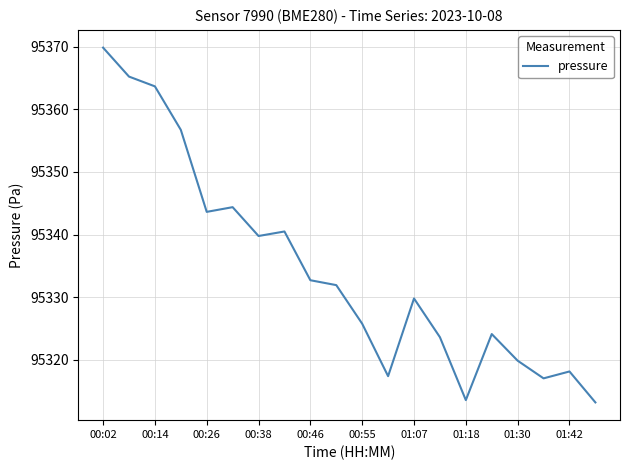

What is the minimum value shown in the chart?

95313.2